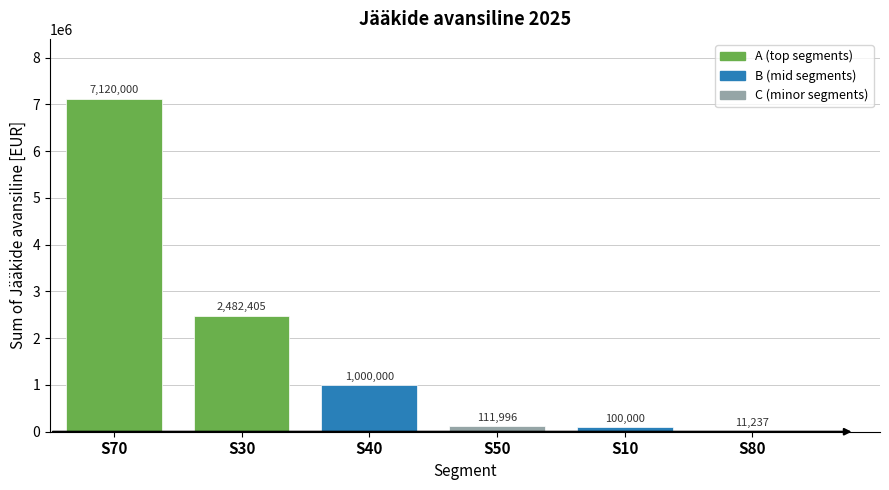

What is the maximum value shown in the chart?

7120000.0